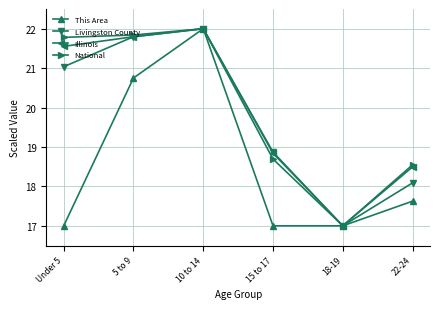

What is the difference between the second highest and minimum values in the Livingston County series?

4.8